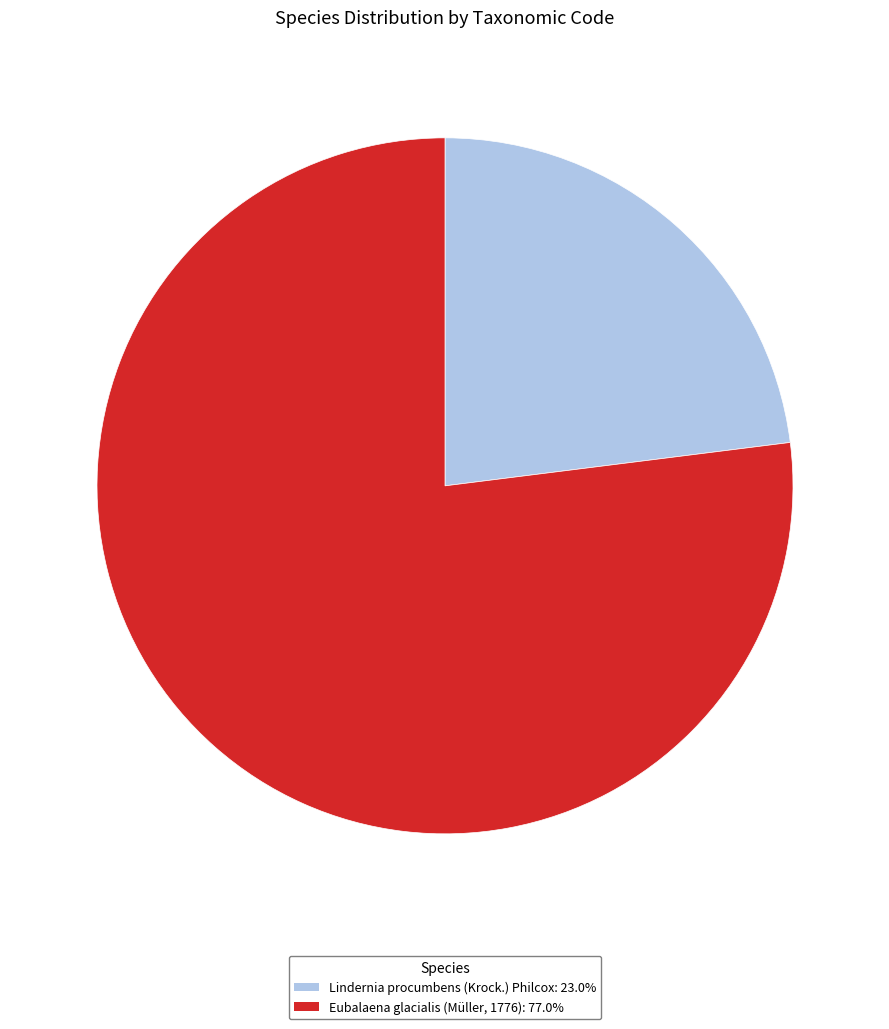

Is the sum of Eubalaena glacialis (Müller, 1776) and Lindernia procumbens (Krock.) Philcox greater than half?

Yes